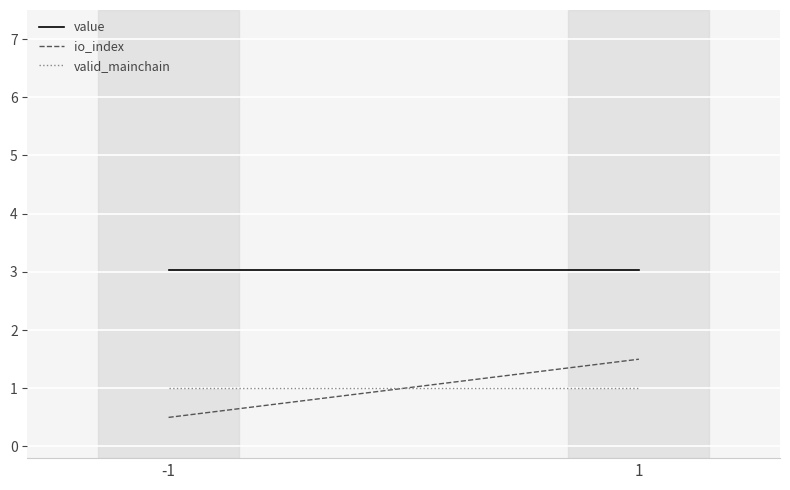

What are all the series names shown in the legend?

value, io_index, valid_mainchain